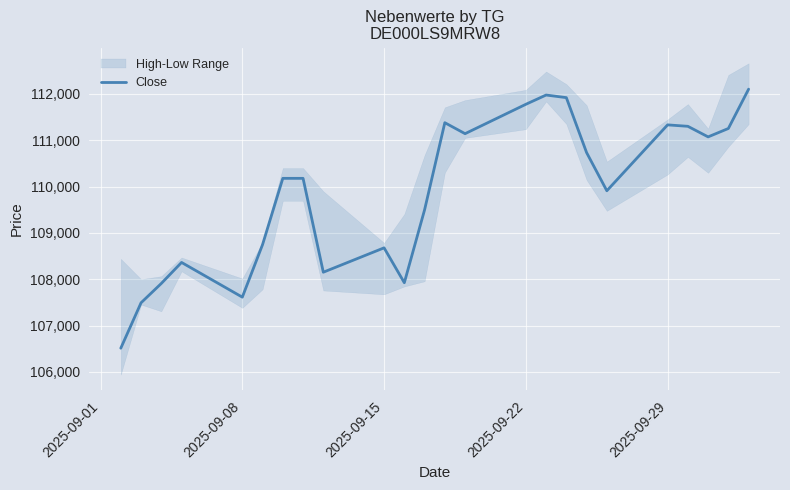

Count the number of values greater than 110177.

11